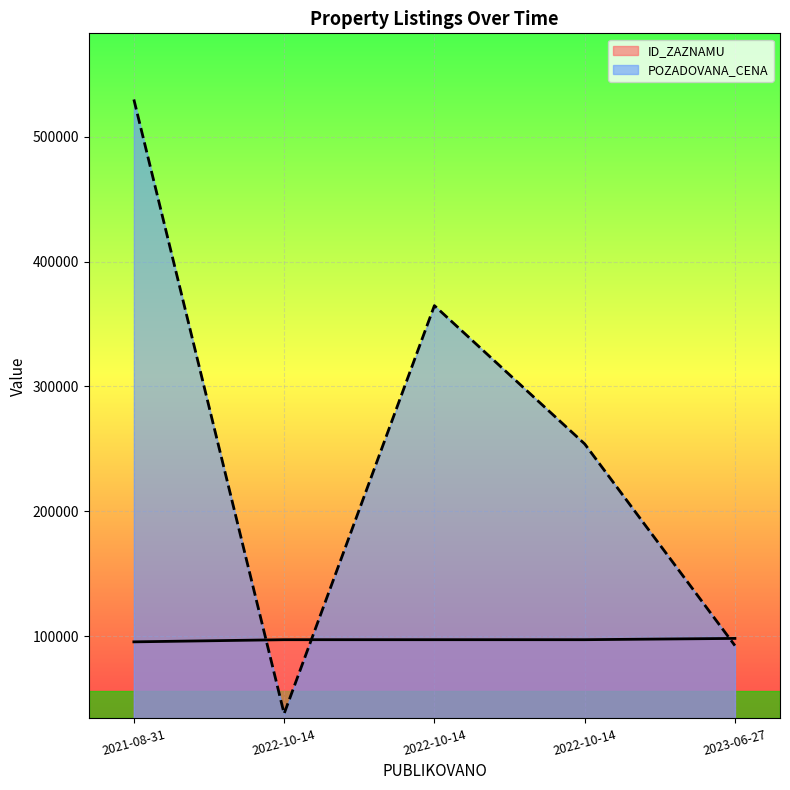

Rank the series by their maximum value, from highest to lowest.

POZADOVANA_CENA, ID_ZAZNAMU